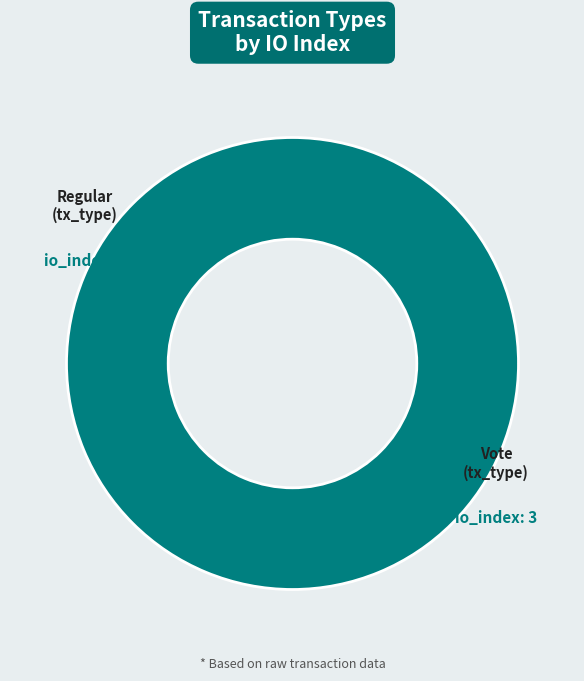

What is the majority slice?

Vote